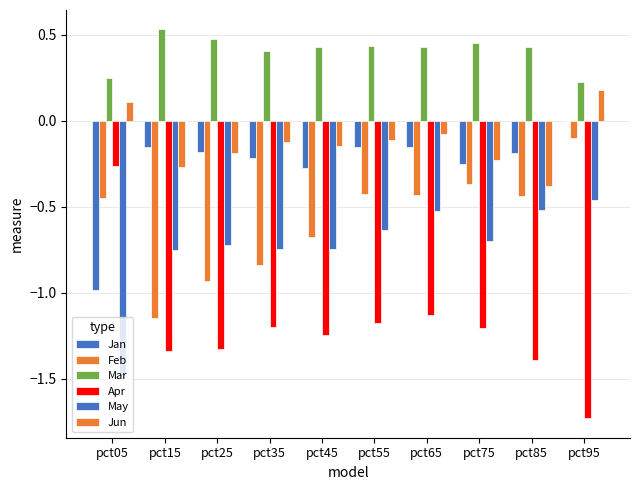

Are the bars horizontal?

No